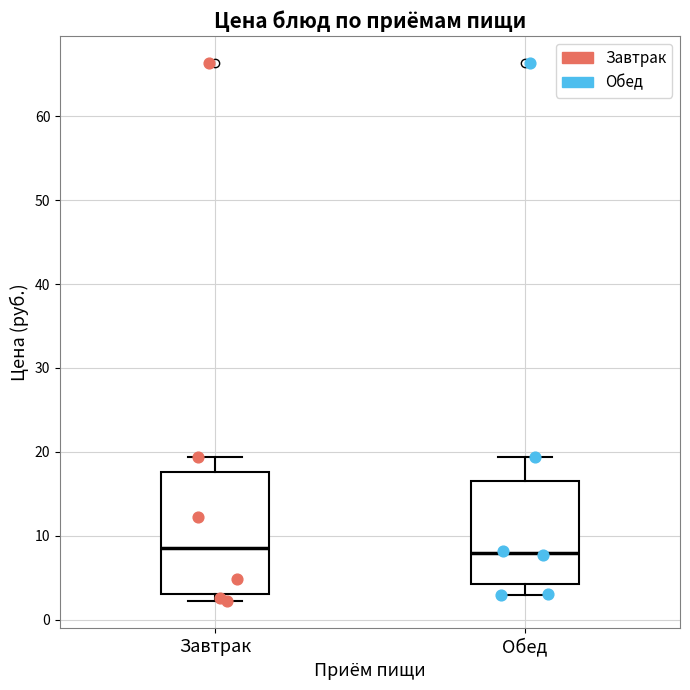

Reading left to right, transcribe this box plot: for each box, give where its median line is, the range the box spans, and where its two whiskers end, as read against the y-axis. The values are not printed on the chart, so give them approximately, as read against the axis.

Завтрак: median 9, box 3 to 18, whiskers 2 to 19
Обед: median 8, box 4 to 17, whiskers 3 to 19